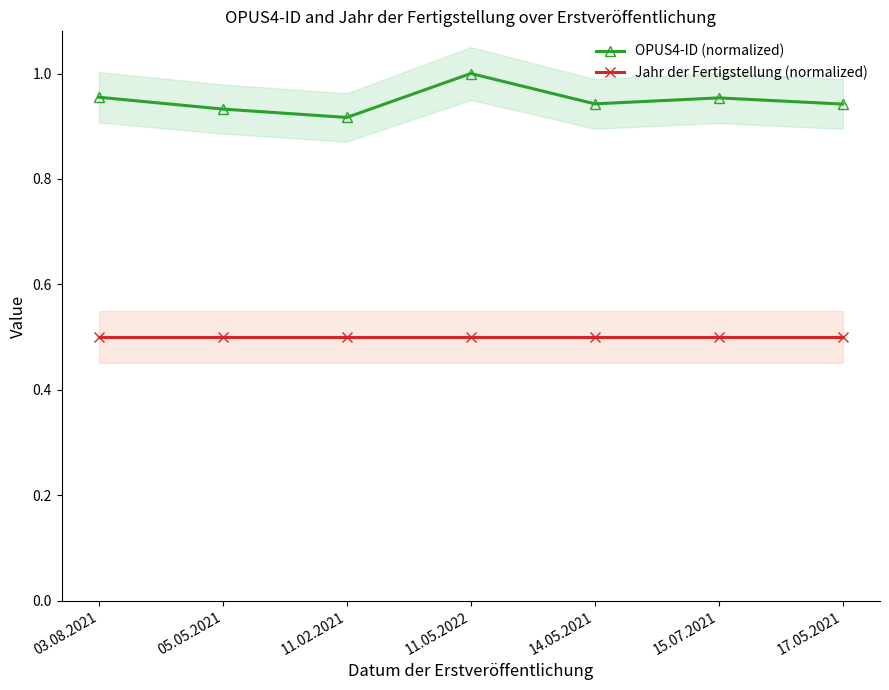

What is the label of the 7th point from the left?

17.05.2021